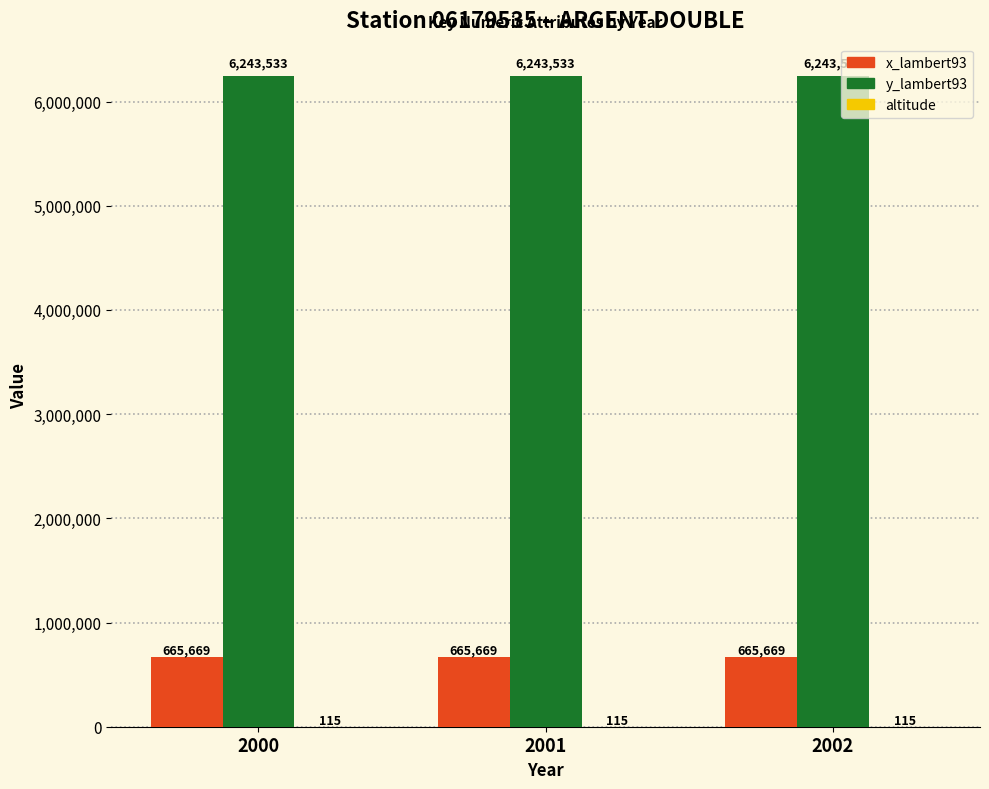

Read the y_lambert93 value at 2001.

6243533